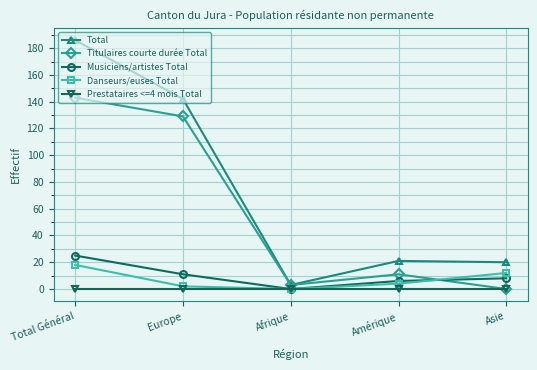

What is the sum of the Titulaires courte durée Total values at Afrique and Amérique?

14